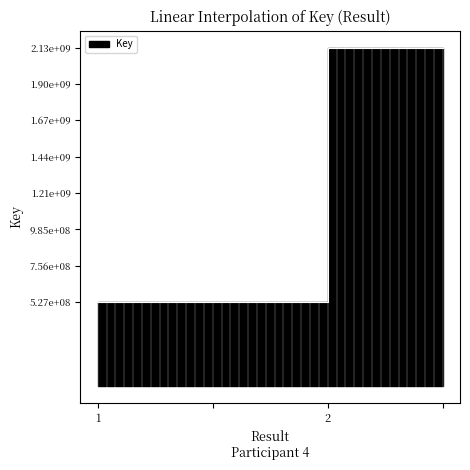

What is the value of the 2nd point from the left?

526742423